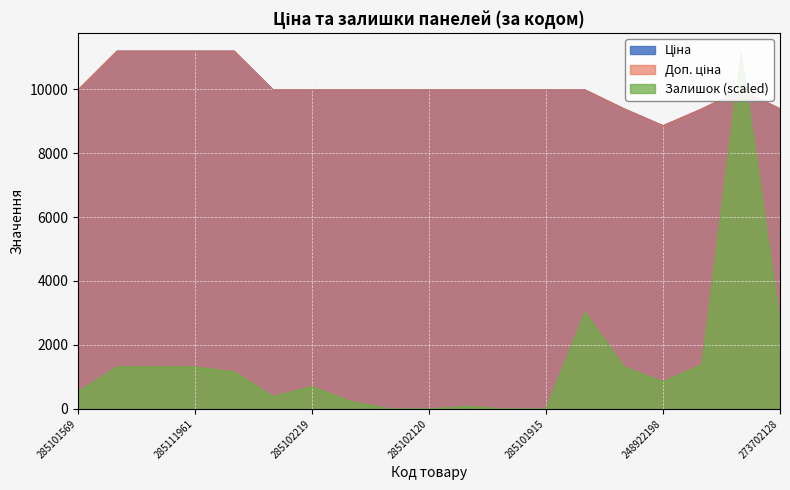

Between 285112217 and 285101569, which is larger?

285112217